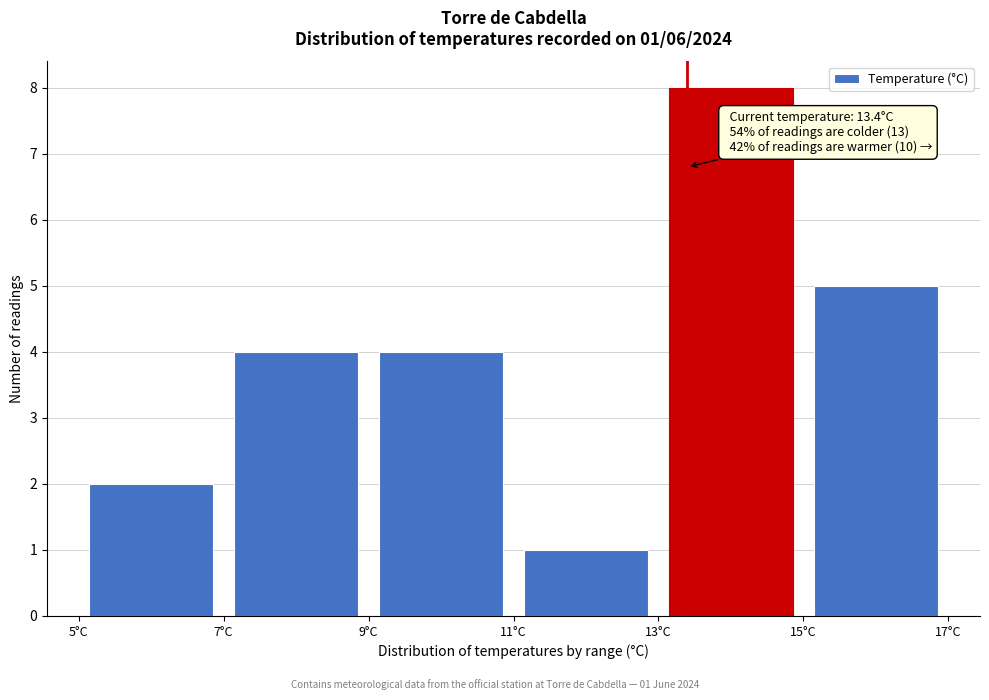

Which range on the x-axis has the tallest bar?

13 to 15